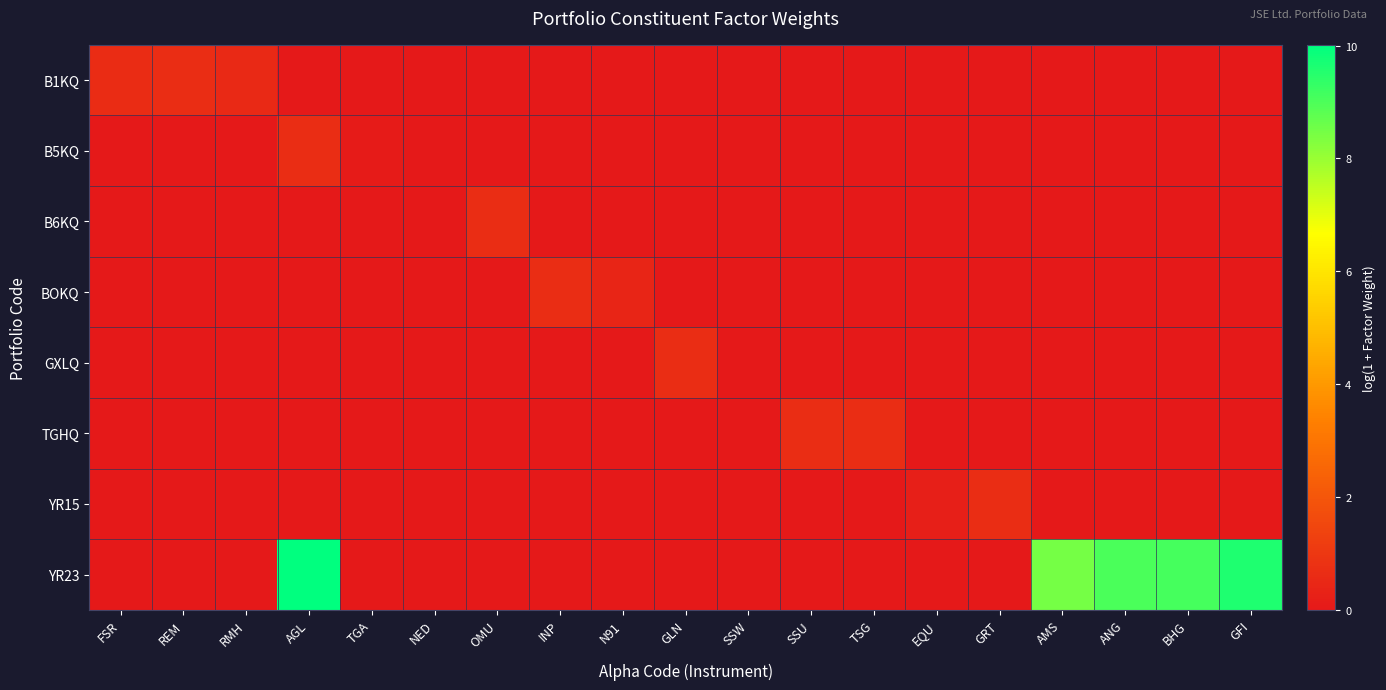

Reading left to right, list all the values displayed in this chart.

B1KQ: FSR=0.7	REM=0.7	RMH=0.5	AGL=0.0	TGA=0.0	NED=0.0	OMU=0.0	INP=0.0	N91=0.0	GLN=0.0	SSW=0.0	SSU=0.0	TSG=0.0	EQU=0.0	GRT=0.0	AMS=0.0	ANG=0.0	BHG=0.0	GFI=0.0
B5KQ: FSR=0.0	REM=0.0	RMH=0.0	AGL=0.7	TGA=0.1	NED=0.0	OMU=0.0	INP=0.0	N91=0.0	GLN=0.0	SSW=0.0	SSU=0.0	TSG=0.0	EQU=0.0	GRT=0.0	AMS=0.0	ANG=0.0	BHG=0.0	GFI=0.0
B6KQ: FSR=0.0	REM=0.0	RMH=0.0	AGL=0.0	TGA=0.0	NED=0.0	OMU=0.7	INP=0.0	N91=0.0	GLN=0.0	SSW=0.0	SSU=0.0	TSG=0.0	EQU=0.0	GRT=0.0	AMS=0.0	ANG=0.0	BHG=0.0	GFI=0.0
BOKQ: FSR=0.0	REM=0.0	RMH=0.0	AGL=0.0	TGA=0.0	NED=0.0	OMU=0.0	INP=0.7	N91=0.4	GLN=0.0	SSW=0.0	SSU=0.0	TSG=0.0	EQU=0.0	GRT=0.0	AMS=0.0	ANG=0.0	BHG=0.0	GFI=0.0
GXLQ: FSR=0.0	REM=0.0	RMH=0.0	AGL=0.0	TGA=0.0	NED=0.0	OMU=0.0	INP=0.0	N91=0.0	GLN=0.7	SSW=0.0	SSU=0.0	TSG=0.0	EQU=0.0	GRT=0.0	AMS=0.0	ANG=0.0	BHG=0.0	GFI=0.0
TGHQ: FSR=0.0	REM=0.0	RMH=0.0	AGL=0.0	TGA=0.0	NED=0.0	OMU=0.0	INP=0.0	N91=0.0	GLN=0.0	SSW=0.0	SSU=0.7	TSG=0.7	EQU=0.0	GRT=0.0	AMS=0.0	ANG=0.0	BHG=0.0	GFI=0.0
YR15: FSR=0.0	REM=0.0	RMH=0.0	AGL=0.0	TGA=0.0	NED=0.0	OMU=0.0	INP=0.0	N91=0.0	GLN=0.0	SSW=0.0	SSU=0.0	TSG=0.0	EQU=0.2	GRT=0.7	AMS=0.0	ANG=0.0	BHG=0.0	GFI=0.0
YR23: FSR=0.0	REM=0.0	RMH=0.0	AGL=10.0	TGA=0.0	NED=0.0	OMU=0.0	INP=0.0	N91=0.0	GLN=0.0	SSW=0.0	SSU=0.0	TSG=0.0	EQU=0.0	GRT=0.0	AMS=8.5	ANG=9.0	BHG=9.1	GFI=9.6